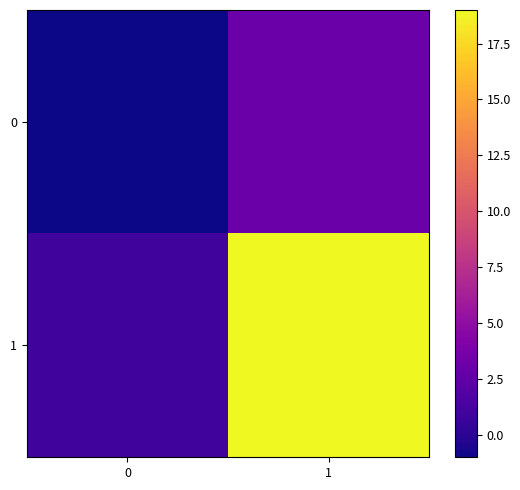

At which category is the sum across all series the highest?

1